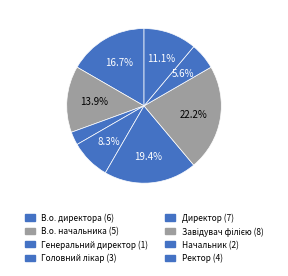

How many slices are in this pie chart?

8